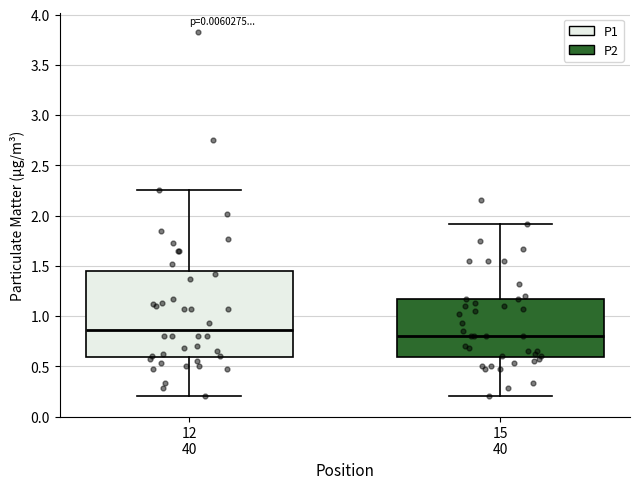

Reading left to right, read every box against the y-axis: the position of its median line, the range the box covers, and the ends of its whiskers. The values are not printed on the chart, so give them approximately, as read against the axis.

12 40: median 0.85, box 0.60 to 1.45, whiskers 0.20 to 2.25
15 40: median 0.80, box 0.60 to 1.15, whiskers 0.20 to 1.90